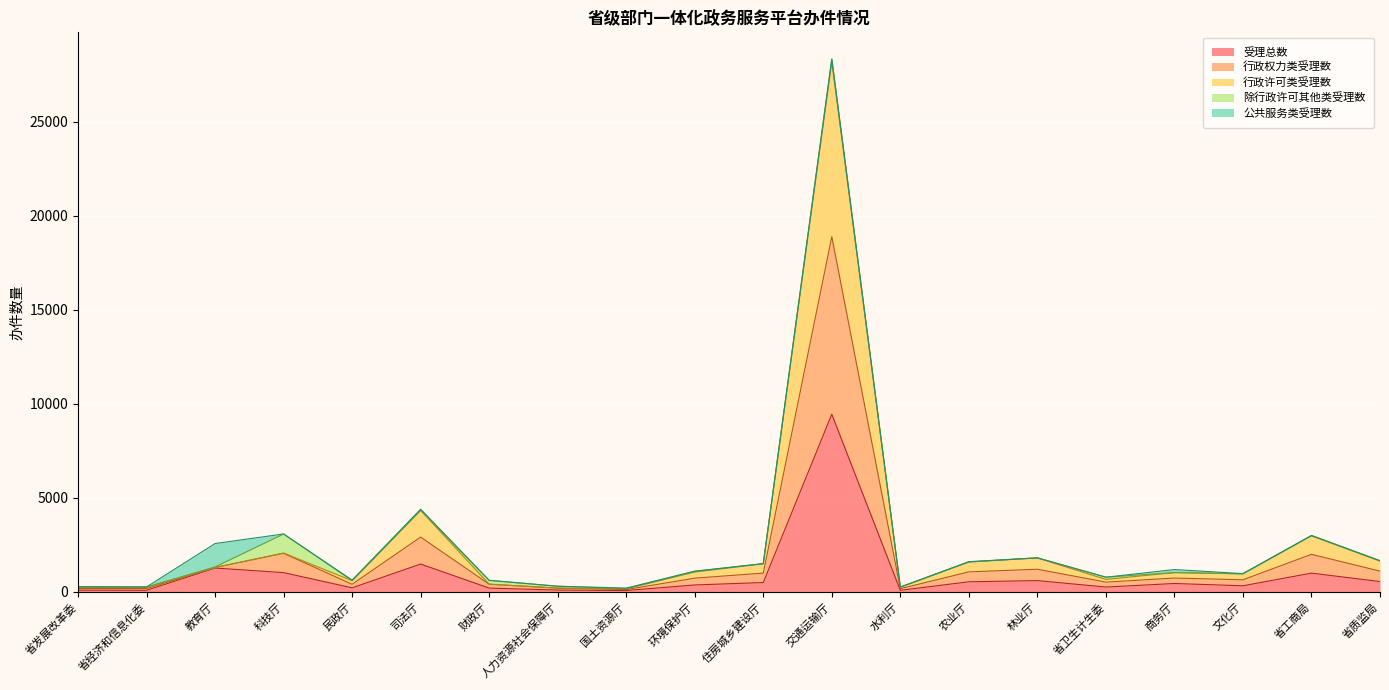

What are all the series names shown in the legend?

受理总数, 行政权力类受理数, 行政许可类受理数, 除行政许可其他类受理数, 公共服务类受理数